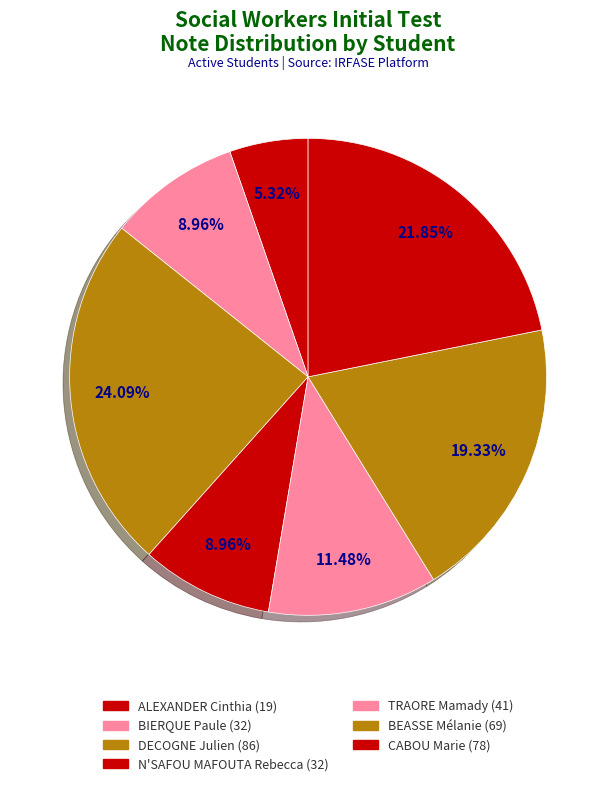

Which slice is the smallest?

ALEXANDER Cinthia